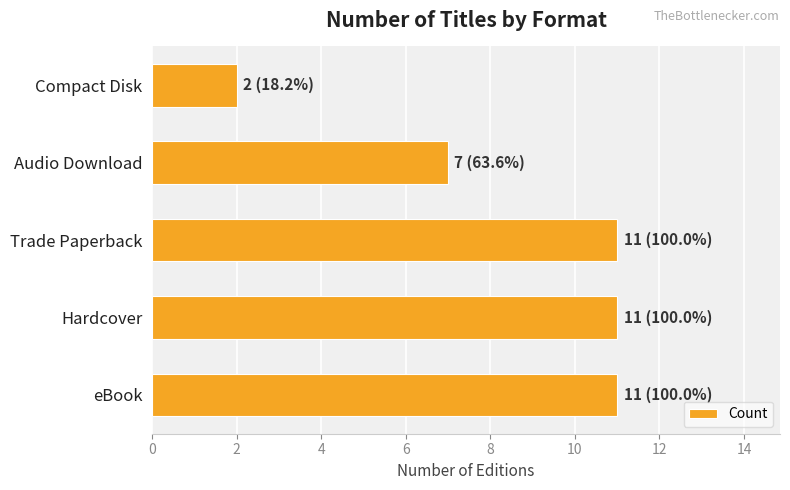

Reading top to bottom, transcribe all the data shown in this chart.

Compact Disk=2	Audio Download=7	Trade Paperback=11	Hardcover=11	eBook=11